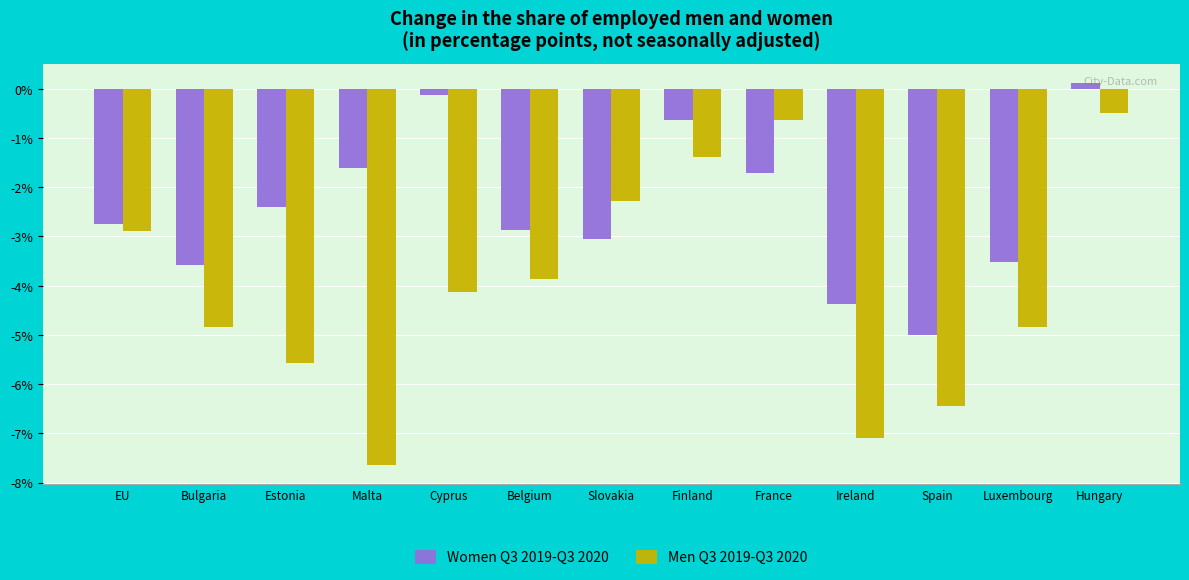

Between Finland and Luxembourg, which series saw the biggest shift?

Men Q3 2019-Q3 2020